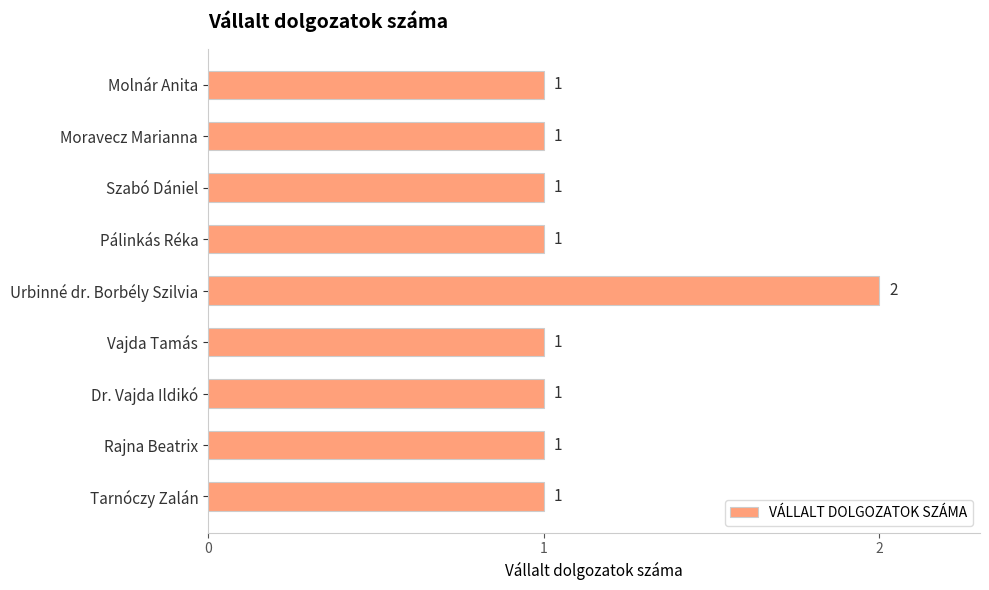

Is it true that the value at Urbinné dr. Borbély Szilvia is 1?

False